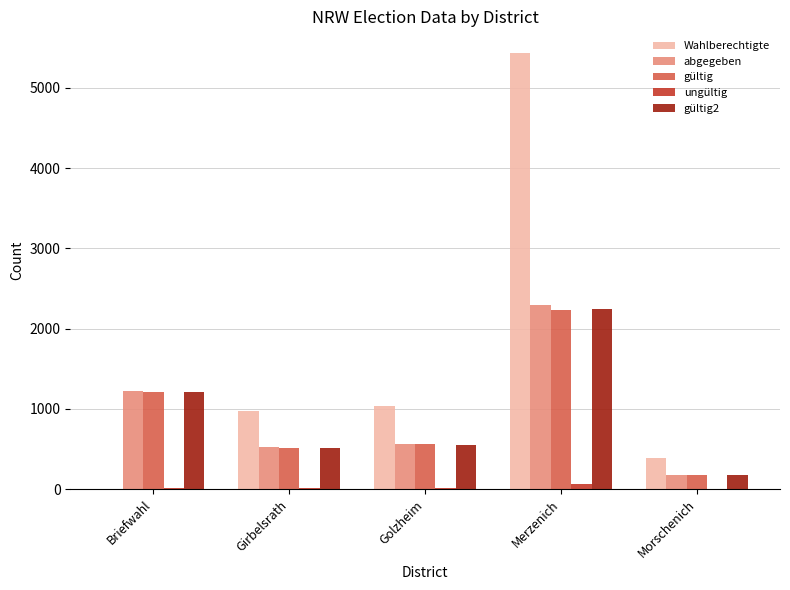

Which category has the highest value in the gültig series?

Merzenich